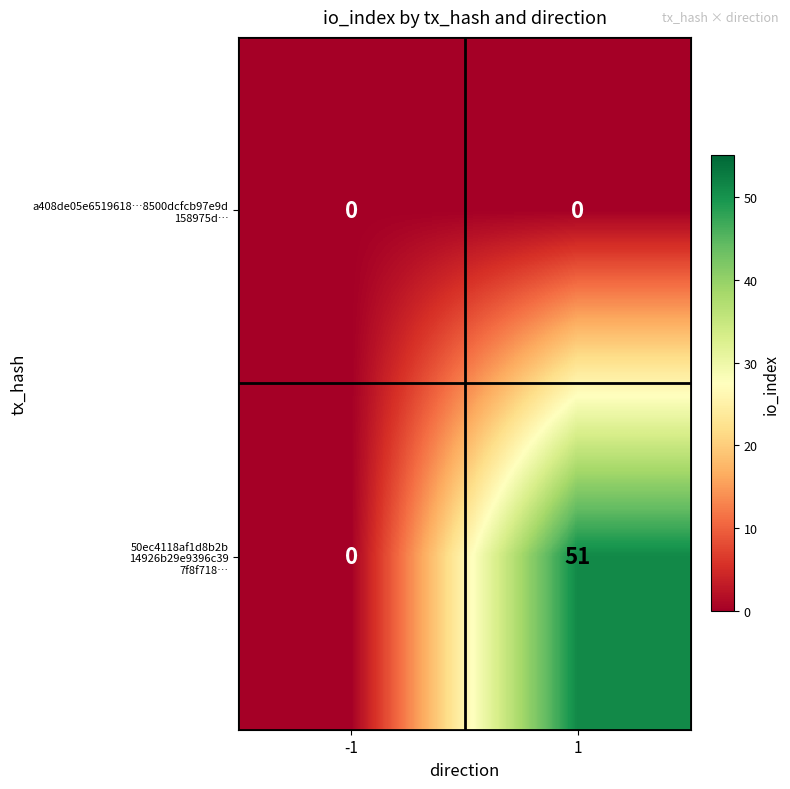

What is the maximum value shown in the chart?

51